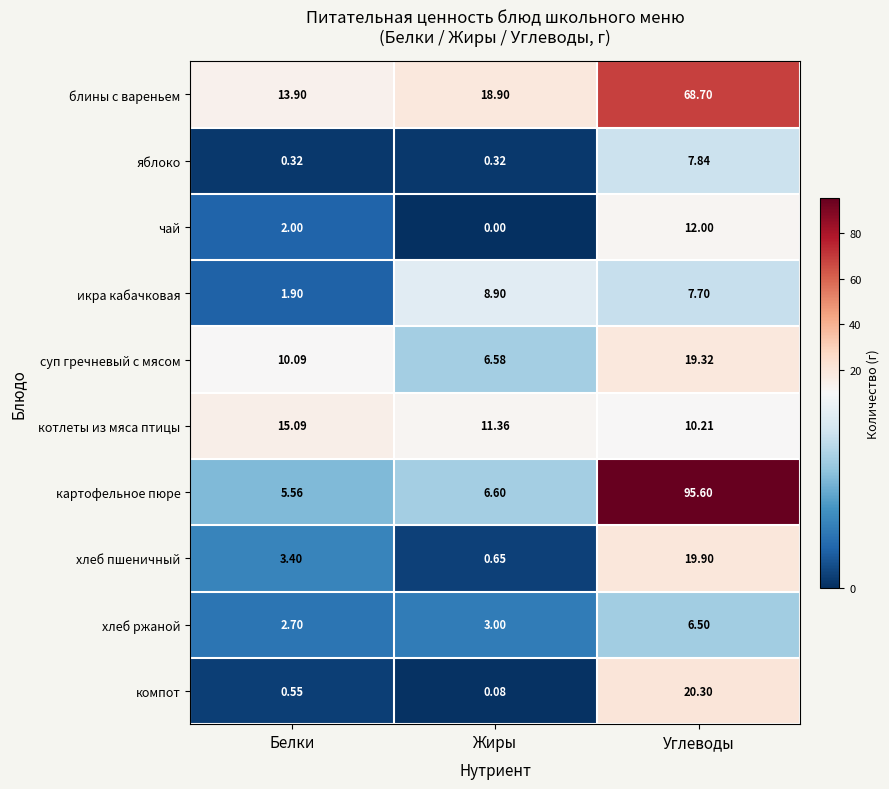

At Углеводы, list the series in order from smallest to largest.

хлеб ржаной, икра кабачковая, яблоко, котлеты из мяса птицы, чай, суп гречневый с мясом, хлеб пшеничный, компот, блины с вареньем, картофельное пюре